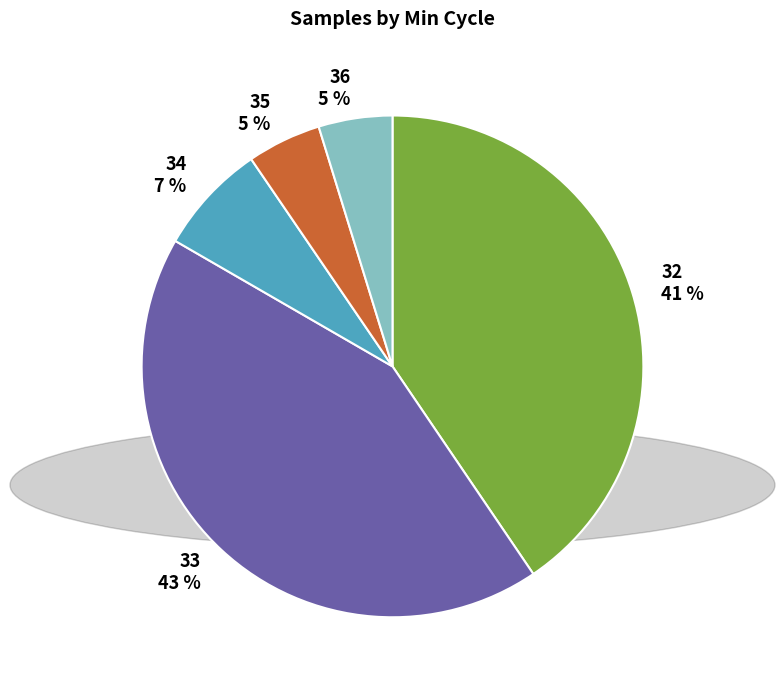

To the nearest percent, what portion does 32 represent?

41%